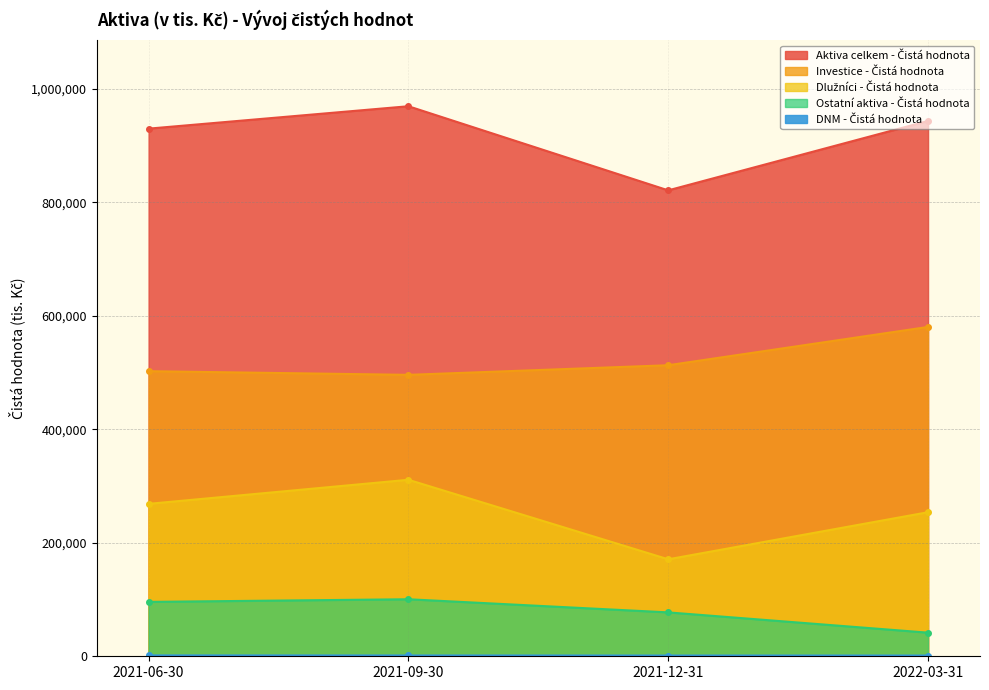

Reading right to left, what are all the values shown in this chart?

Aktiva celkem - Čistá hodnota: 943188	820890	969092	929624
Investice - Čistá hodnota: 580269	512783	495841	502307
Dlužníci - Čistá hodnota: 253815	170877	310969	268564
Ostatní aktiva - Čistá hodnota: 41596	77326	100471	95822
DNM - Čistá hodnota: 1311	1315	1431	1540